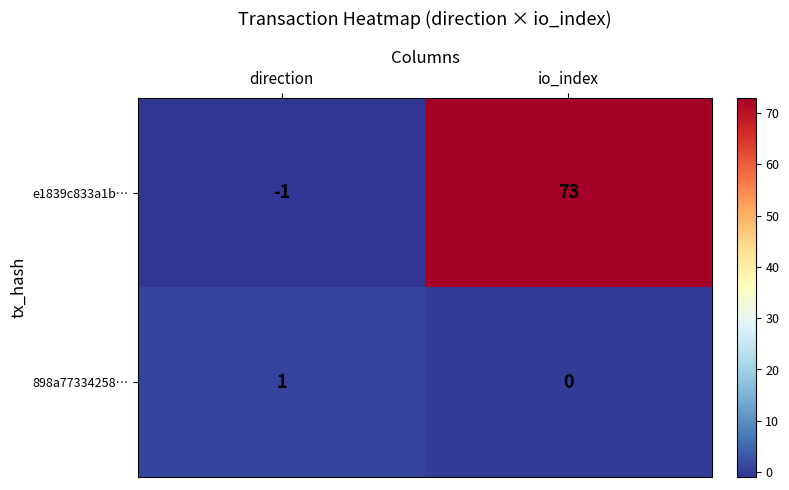

Between direction and io_index, which series saw the biggest shift?

e1839c833a1b…